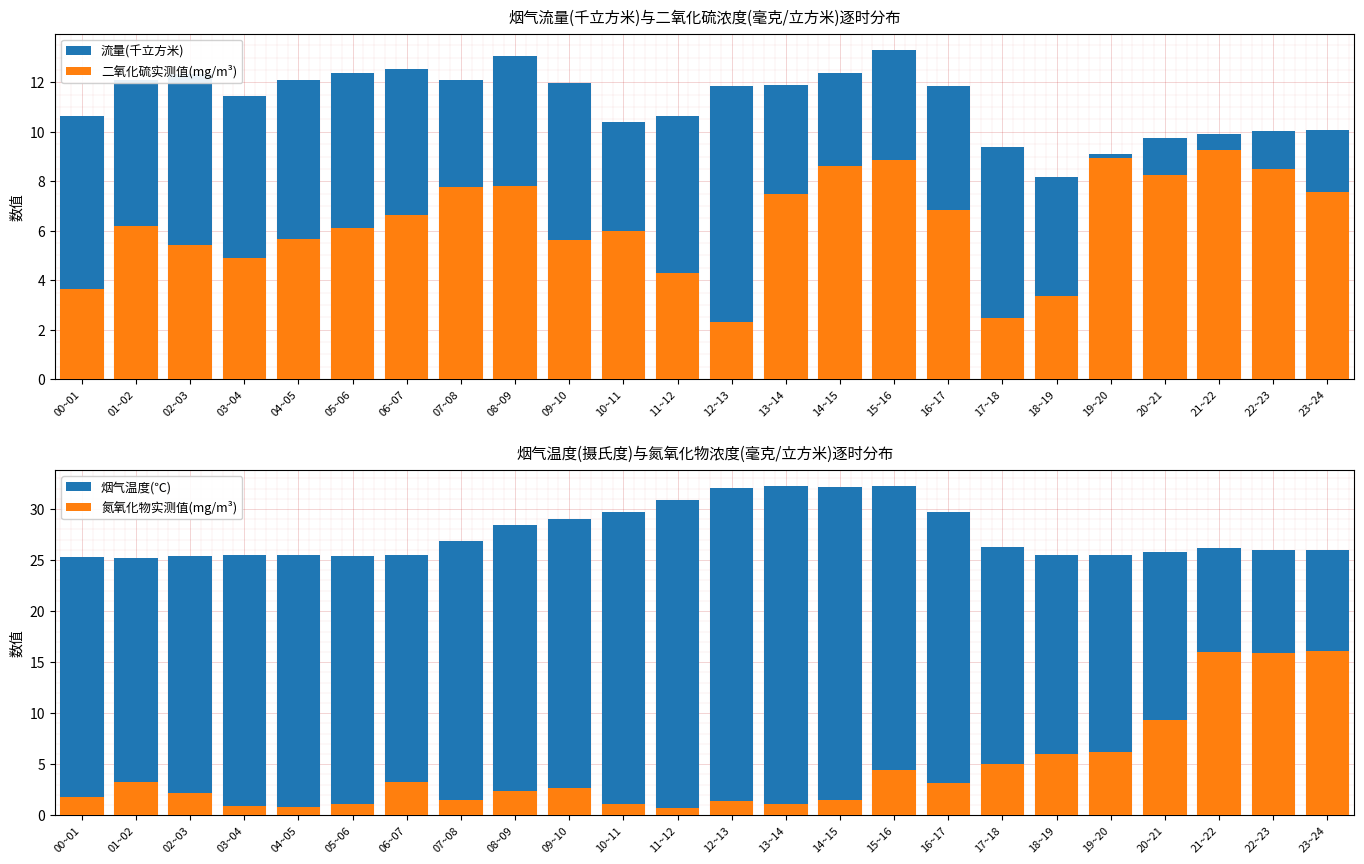

The value of 氮氧化物实测值(mg/m³) at 02~03 is 3.6. True or false?

False